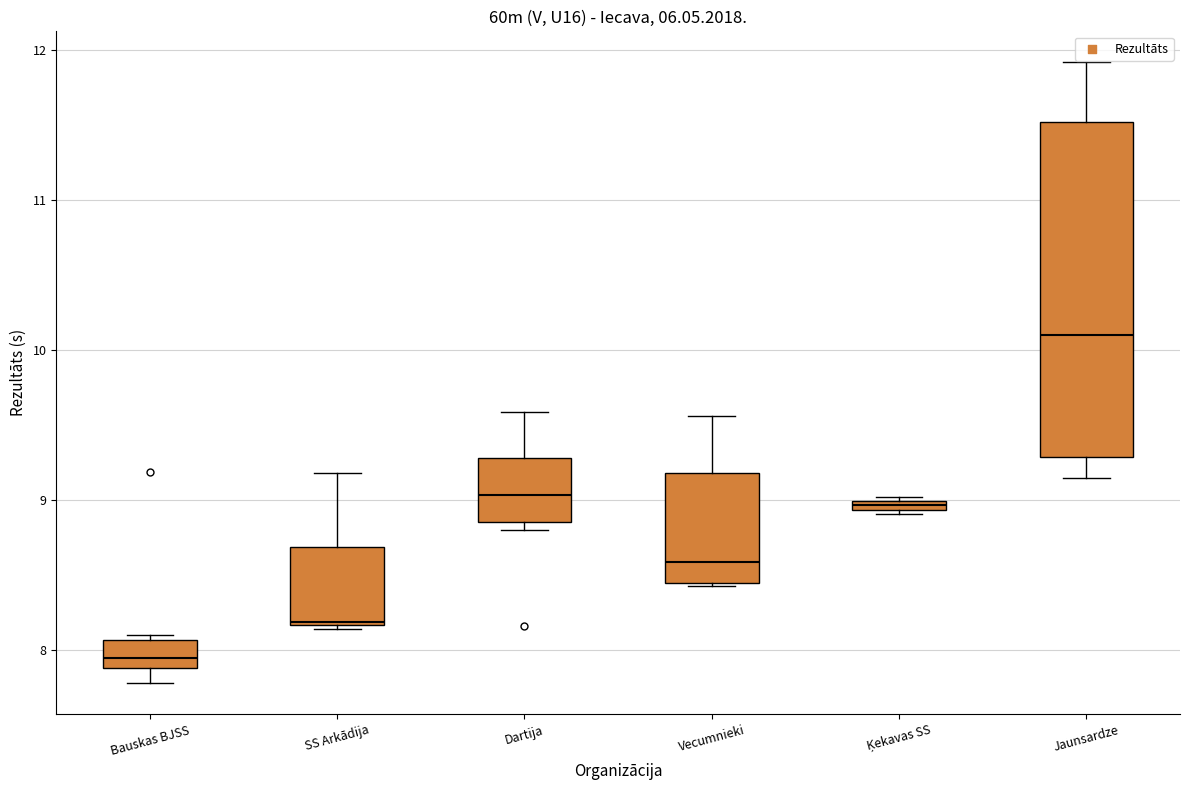

Which box is the tallest, from its lower edge to its upper edge?

Jaunsardze